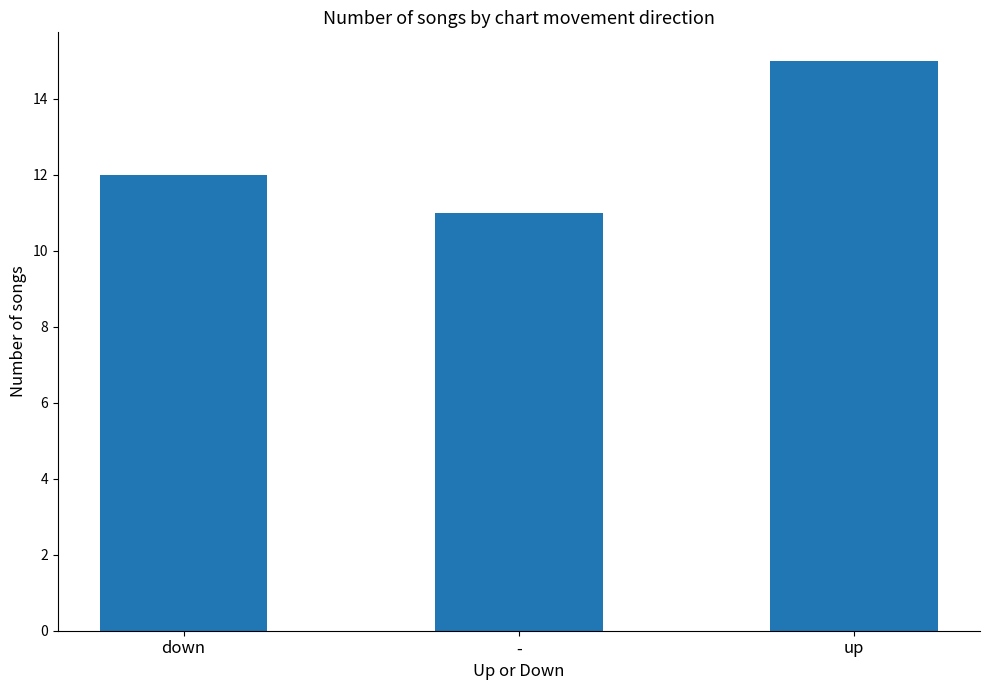

What is the ratio of the value at - to the value at down?

0.9